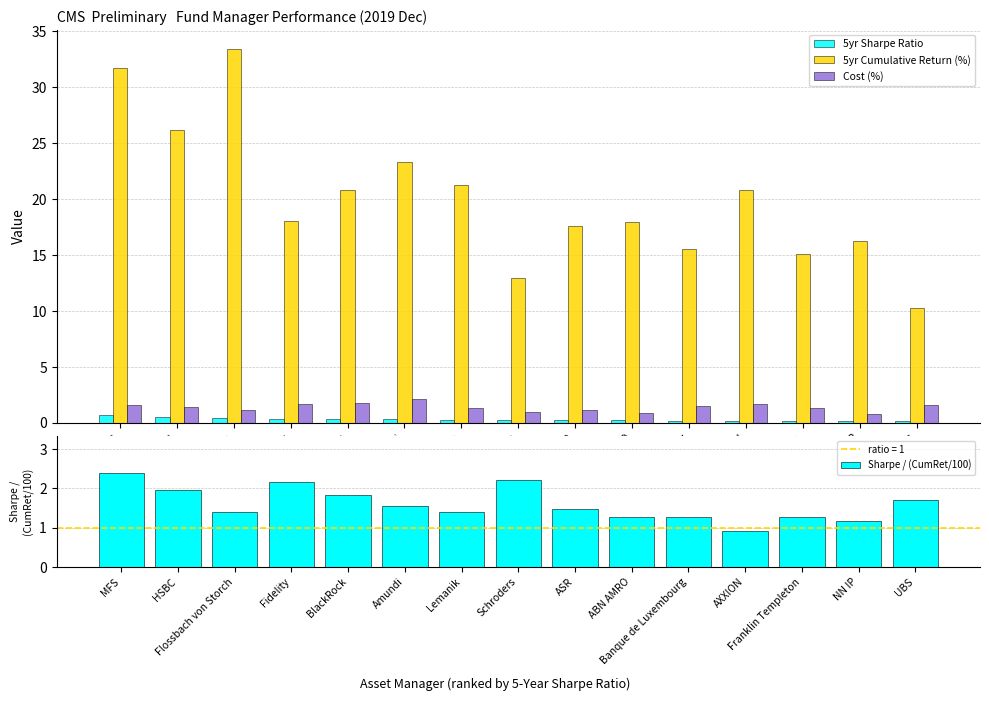

At which category is the sum across all series the highest?

MFS